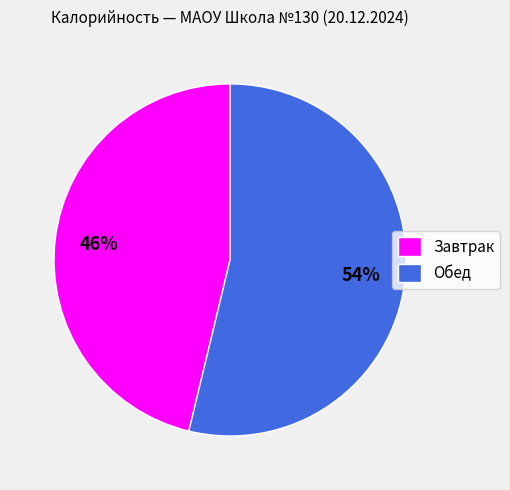

To the nearest percent, what percentage of the pie is Обед?

54%